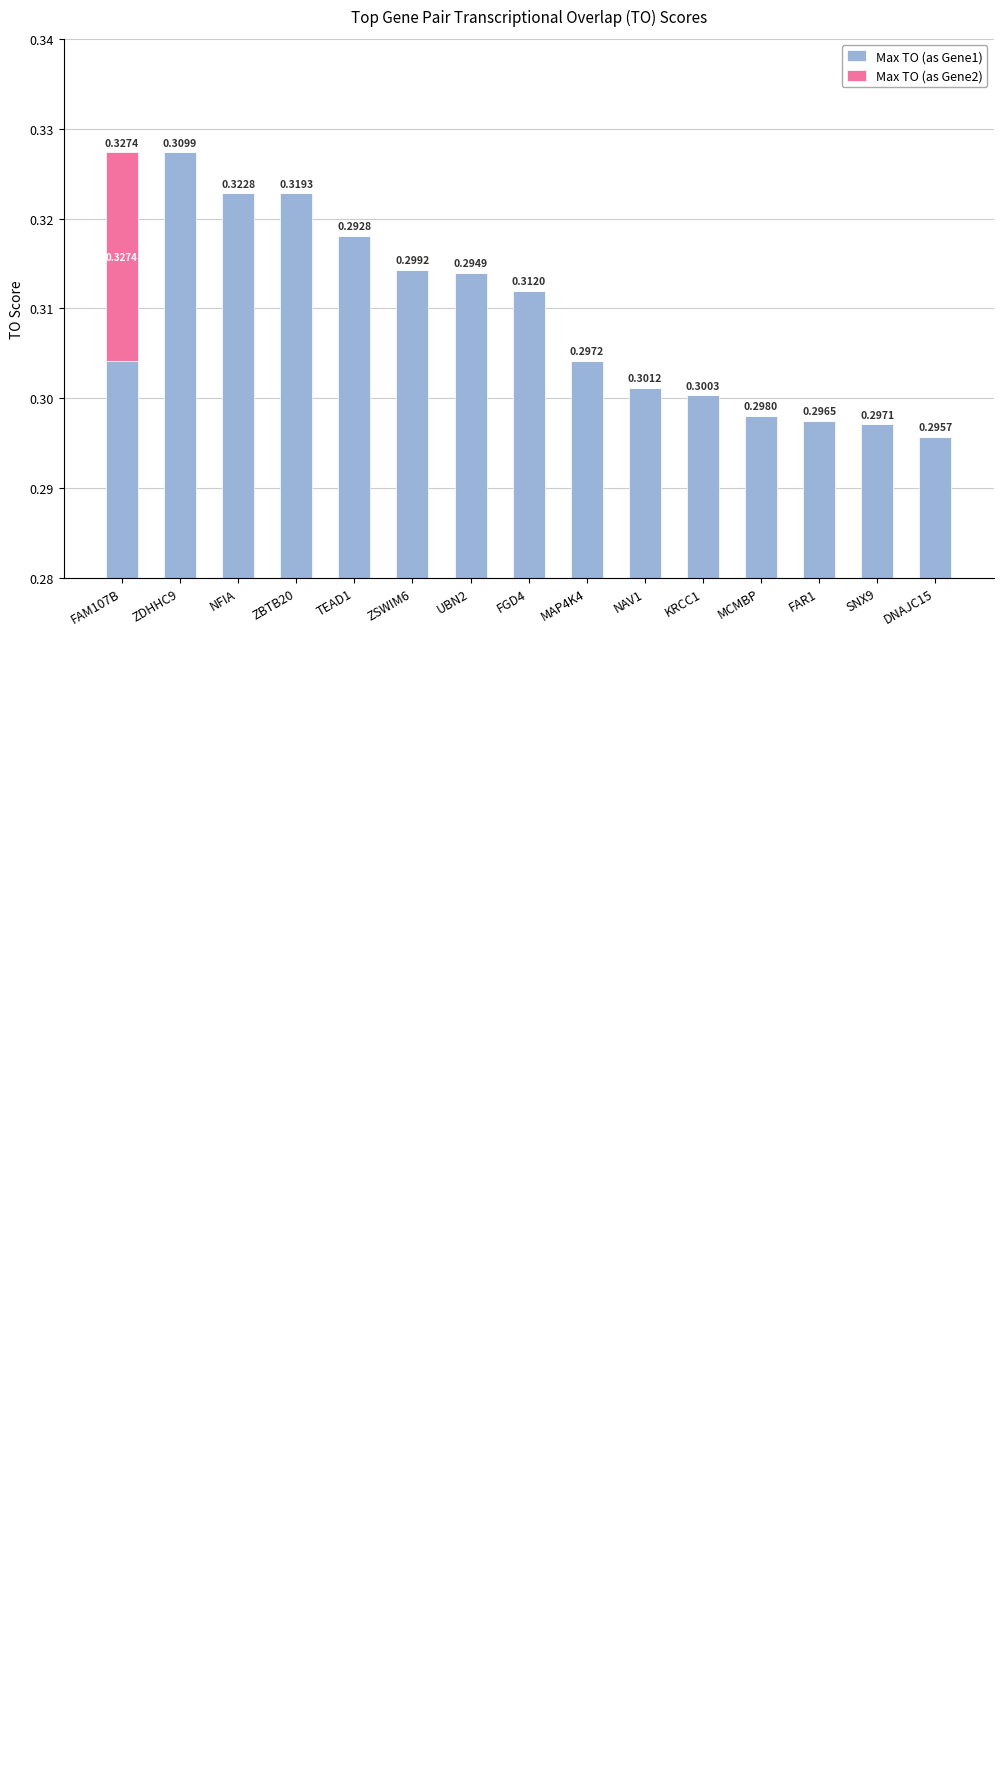

Rank the series by their maximum value, from highest to lowest.

Max TO (as Gene1), Max TO (as Gene2)